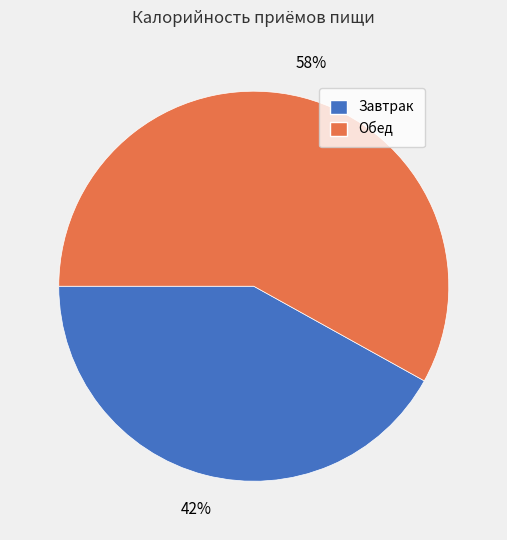

Between Обед and Завтрак, which is larger?

Обед